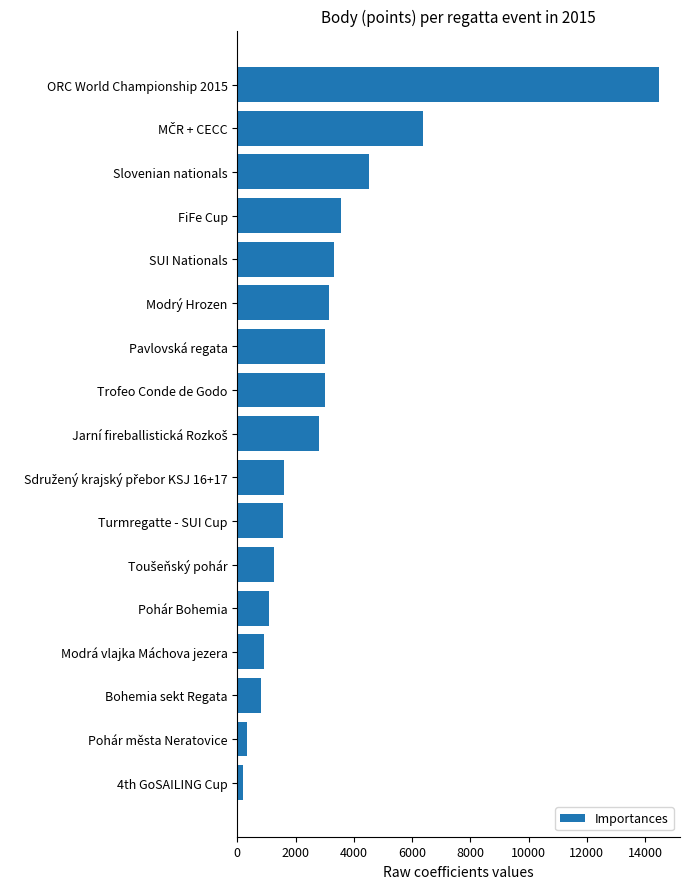

What is the sum of all values?

52037